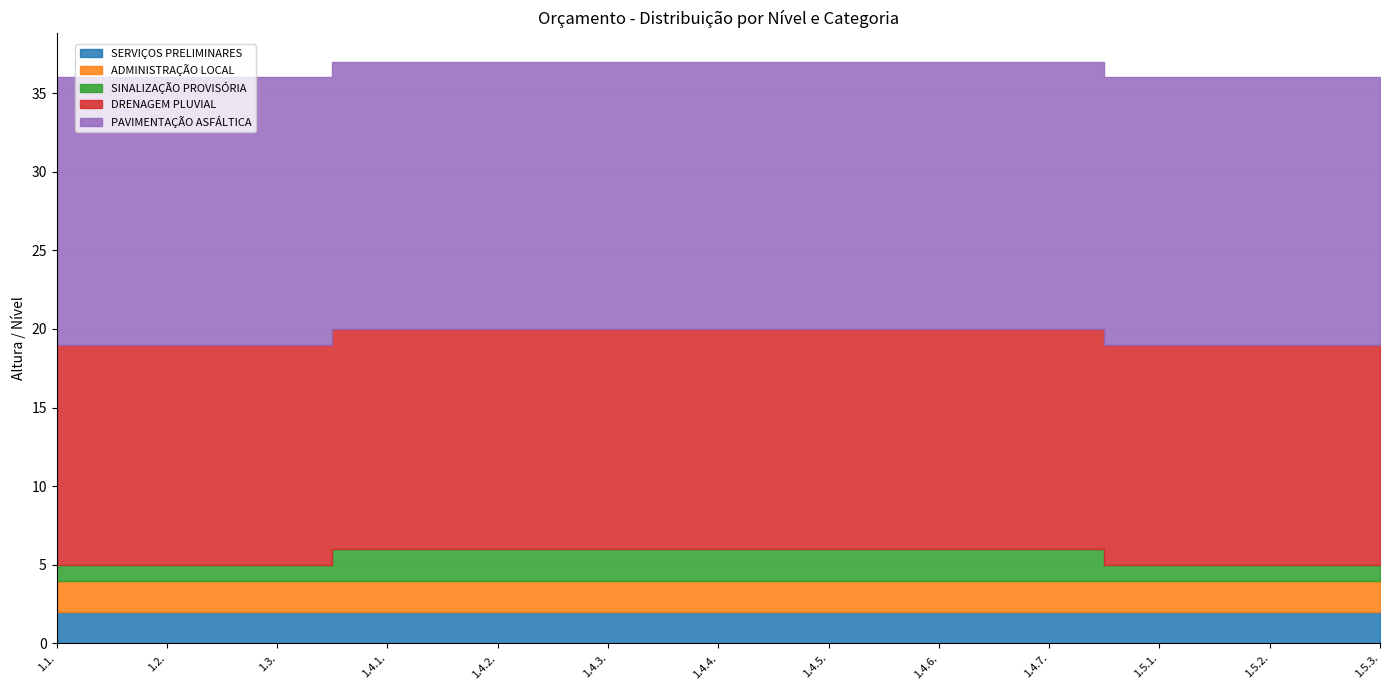

Reading left to right, extract all data points from this chart.

SERVIÇOS PRELIMINARES: 2	2	2	2	2	2	2	2	2	2	2	2	2
ADMINISTRAÇÃO LOCAL: 2	2	2	2	2	2	2	2	2	2	2	2	2
SINALIZAÇÃO PROVISÓRIA: 1	1	1	2	2	2	2	2	2	2	1	1	1
DRENAGEM PLUVIAL: 14	14	14	14	14	14	14	14	14	14	14	14	14
PAVIMENTAÇÃO ASFÁLTICA: 17	17	17	17	17	17	17	17	17	17	17	17	17